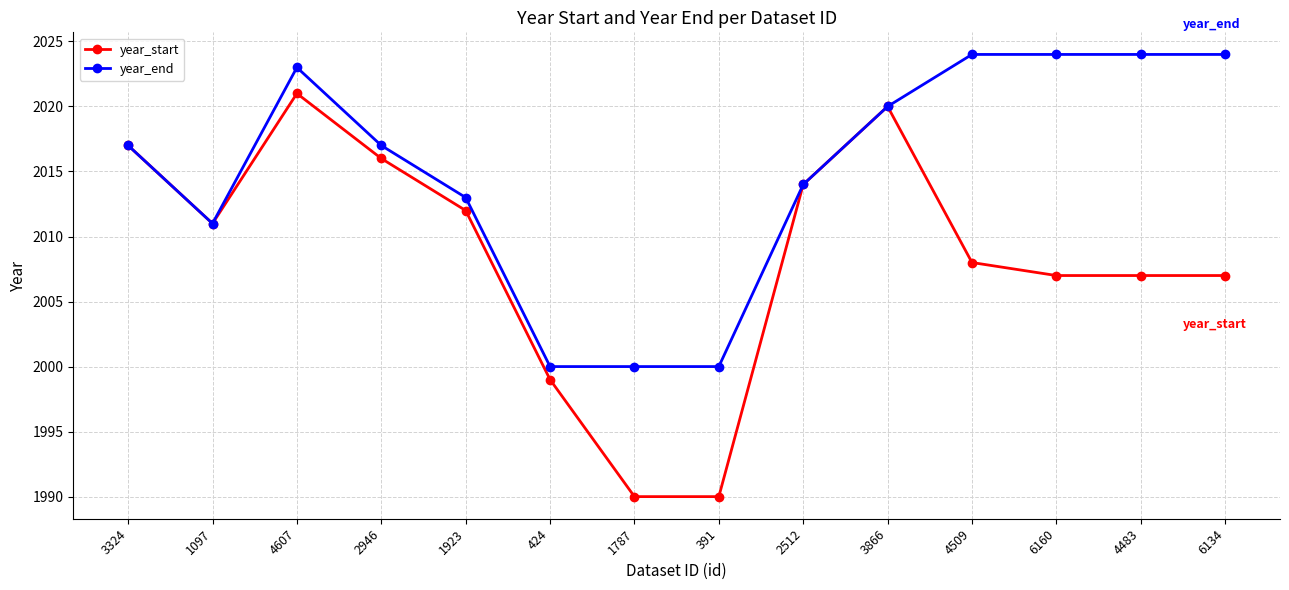

Is it true that year_end equals 3257 at 424?

False